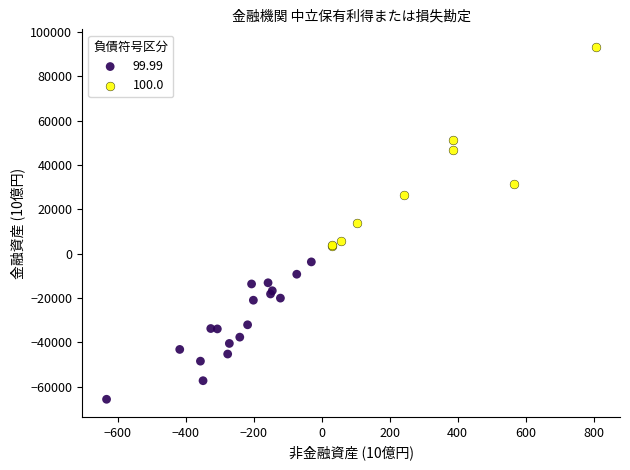

Which series reaches the minimum Y coordinate?

99.99